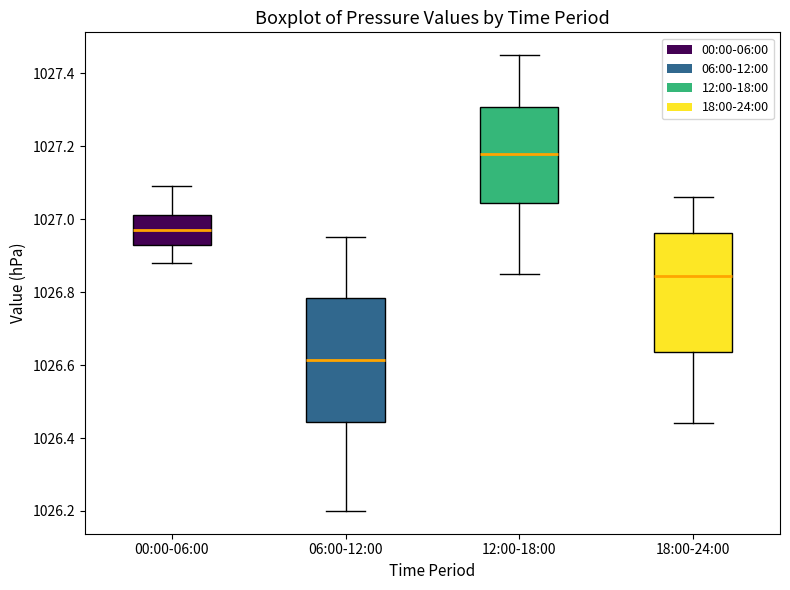

Which box has the lowest median line?

06:00-12:00